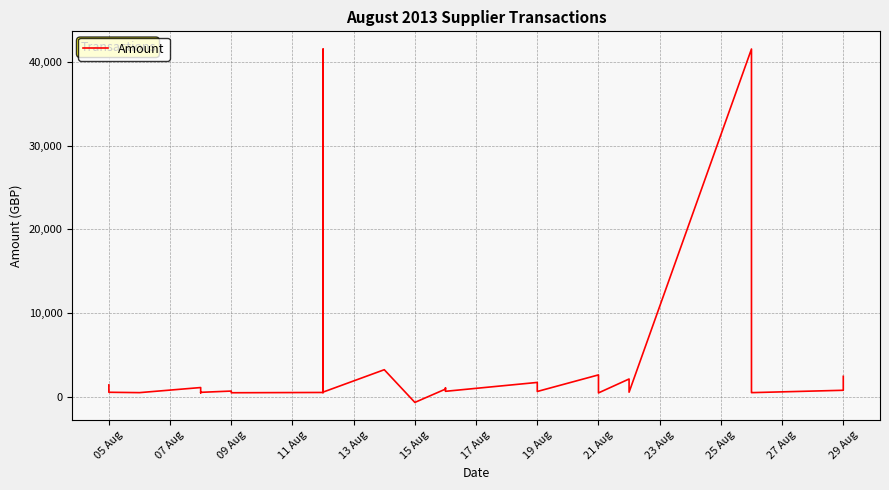

Count the number of values greater than 720.

16